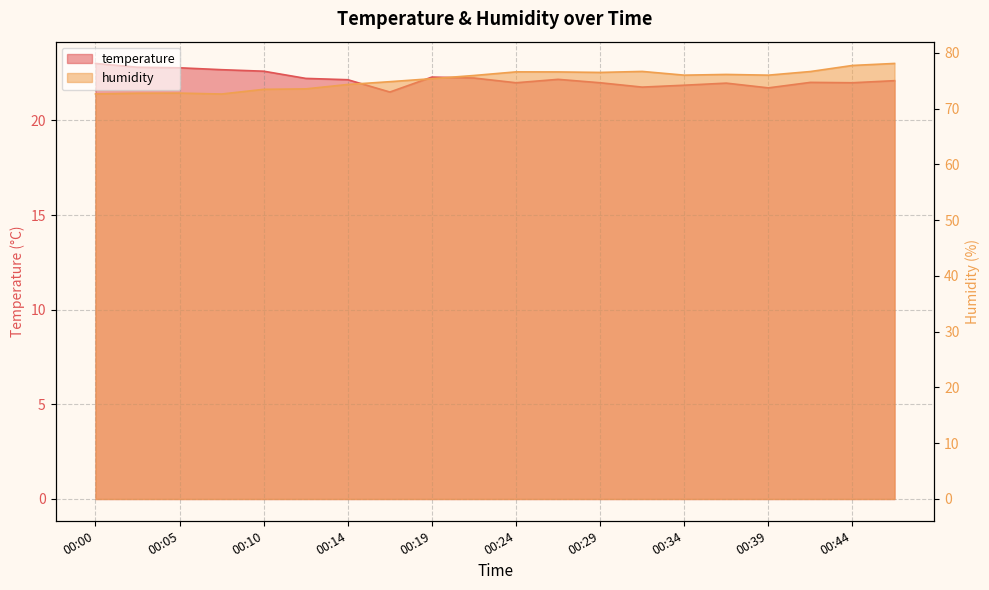

What is the difference between the highest and lowest values at 00:10?

50.8